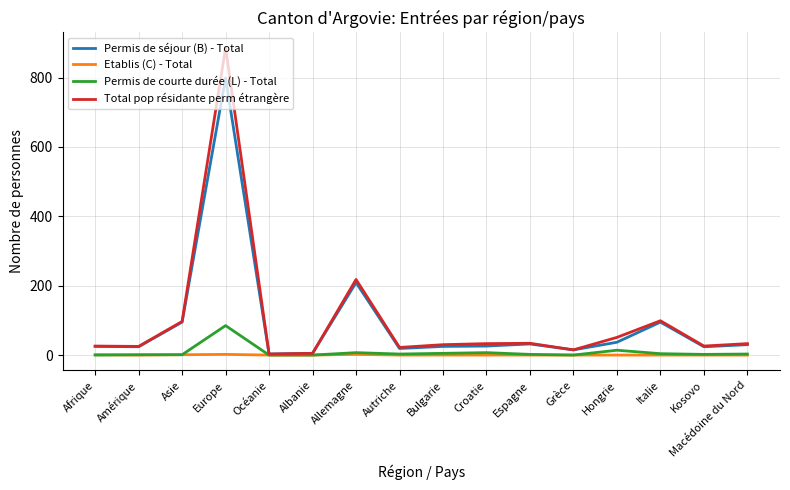

At Europe, list the series in order from largest to smallest.

Total pop résidante perm étrangère, Permis de séjour (B) - Total, Permis de courte durée (L) - Total, Etablis (C) - Total